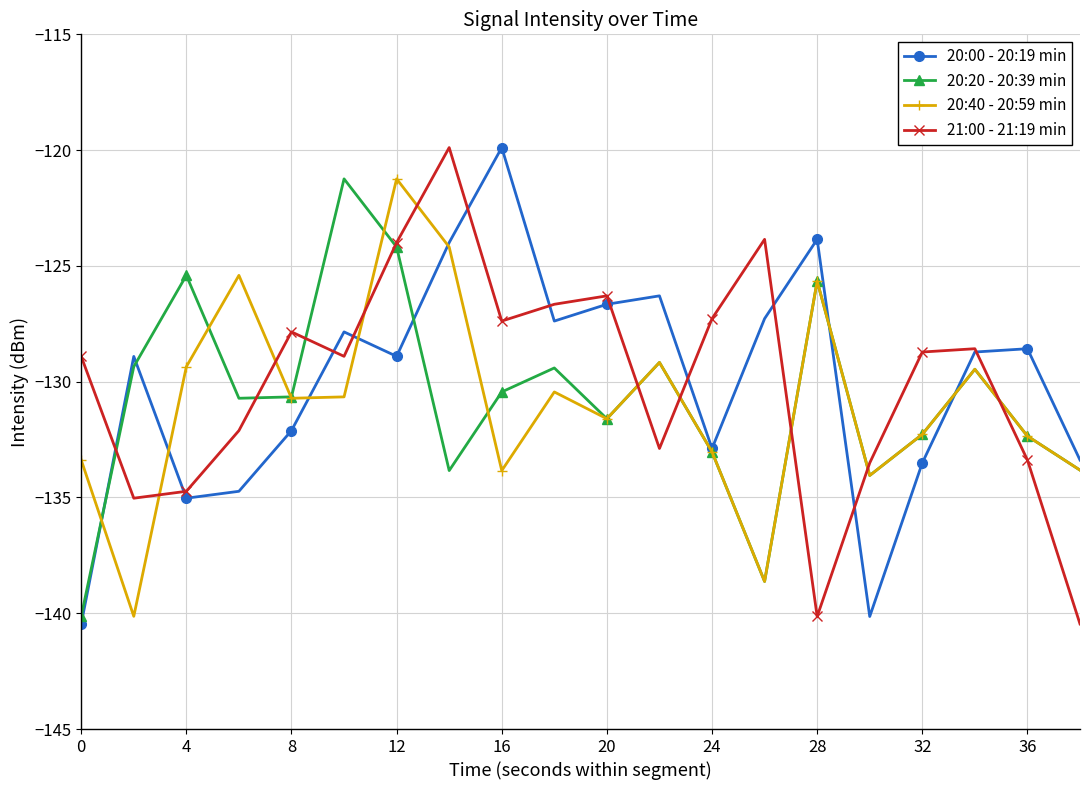

At how many categories does at least one series exceed -122?

4